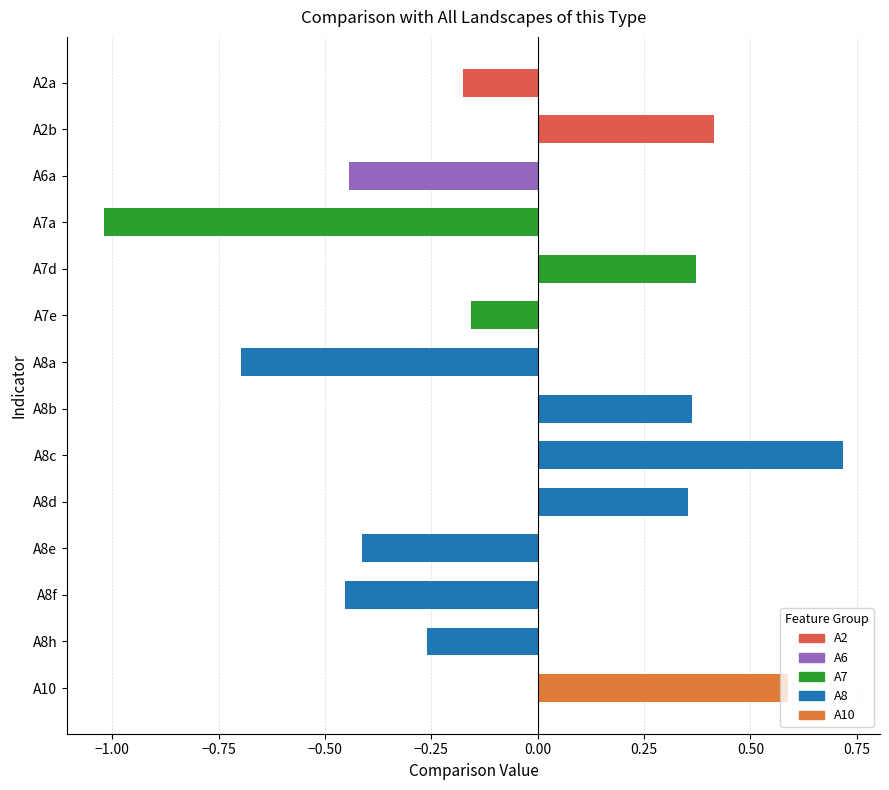

At which label is the value closest to 0?

A7e